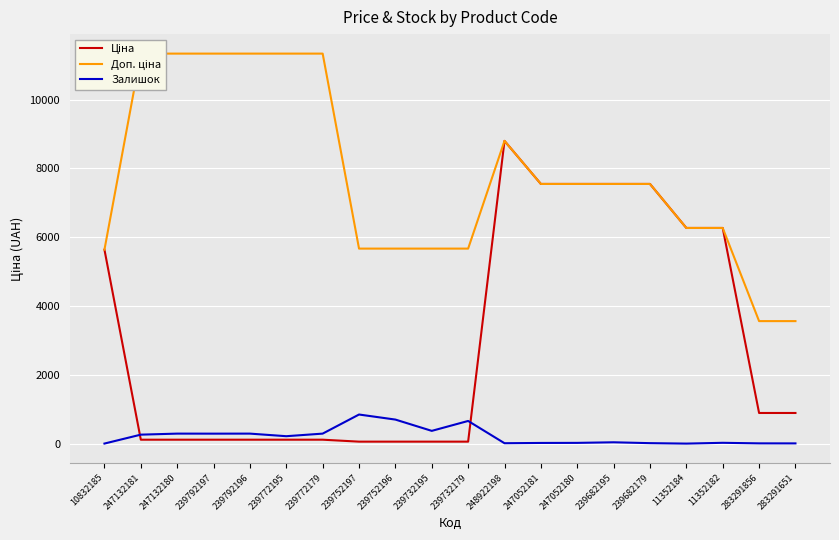

Between 239792196 and 239732195, which series saw the biggest shift?

Доп. ціна